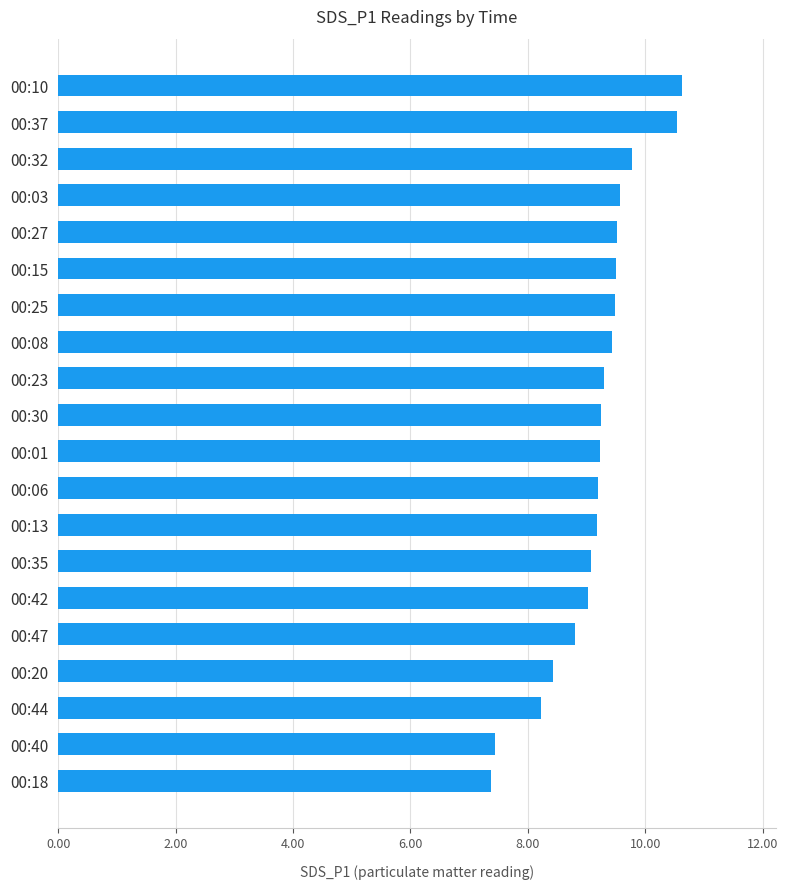

Which has a higher value, 00:23 or 00:47?

00:23